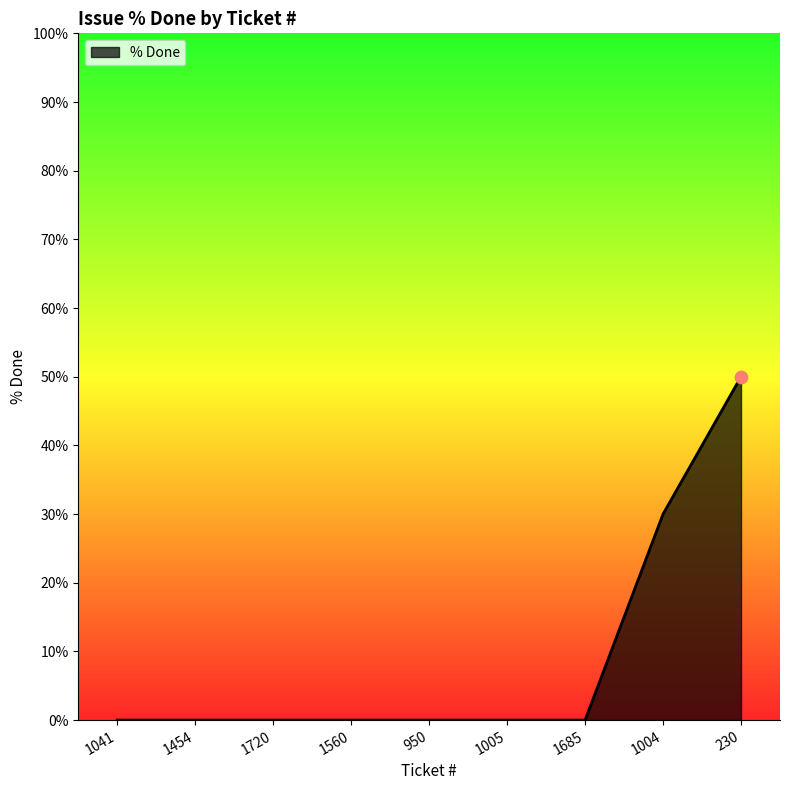

Between 1720 and 1004, which is larger?

1004